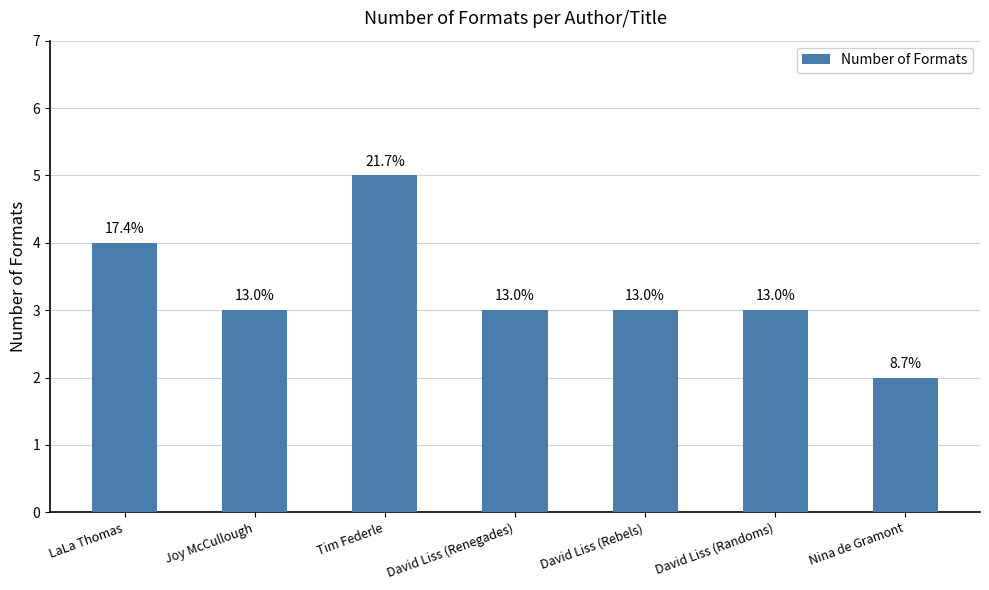

How many bars are there in total?

7